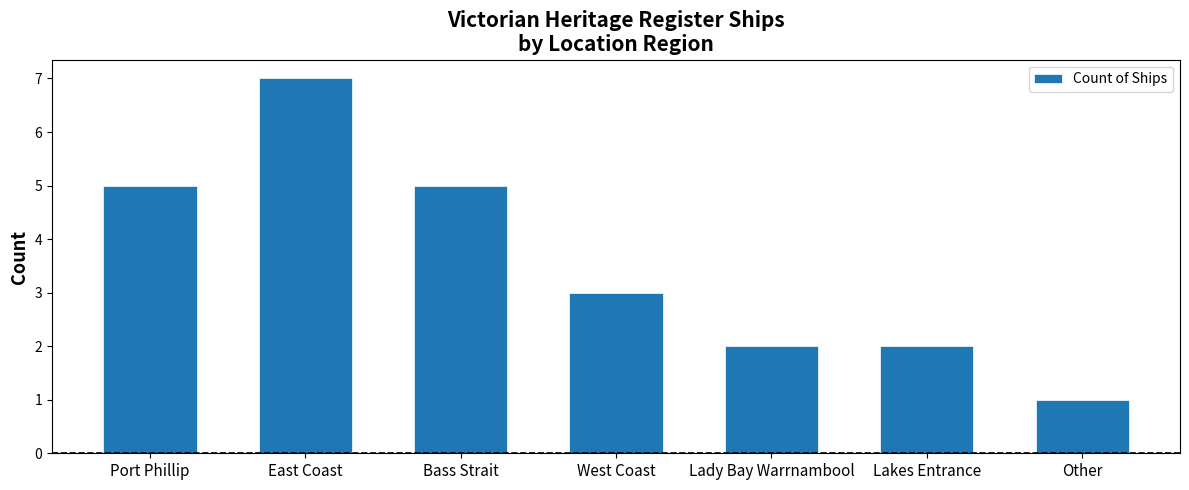

Reading left to right, extract all data points from this chart.

5	7	5	3	2	2	1